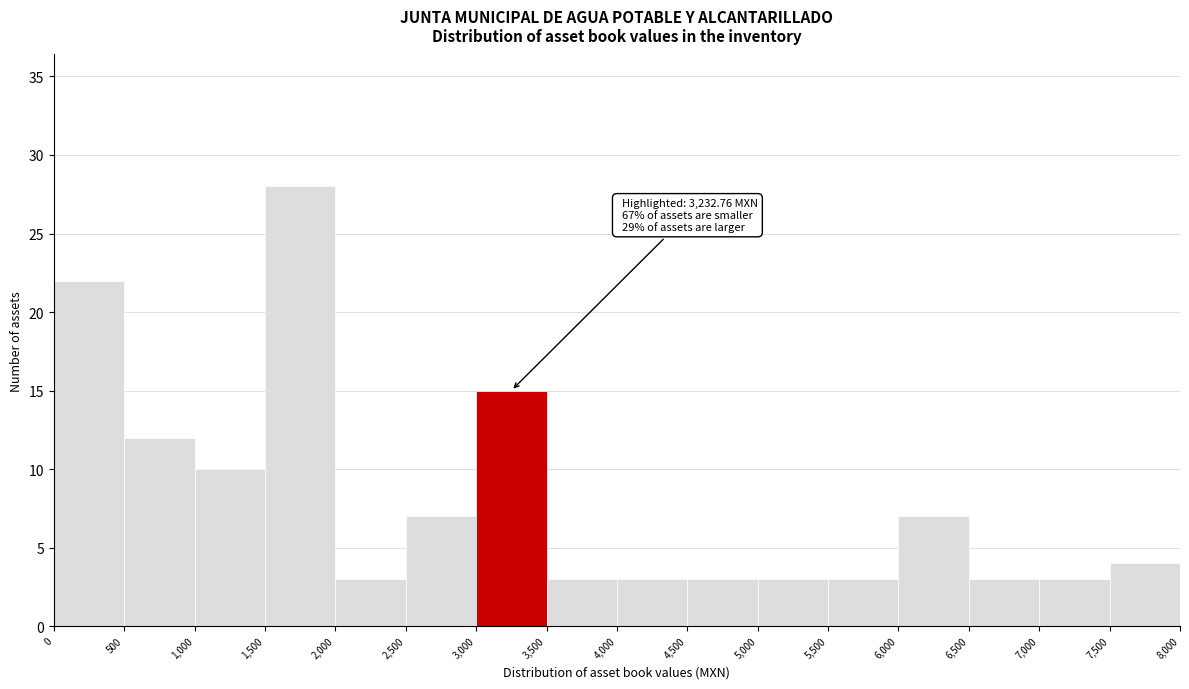

Over which range of the x-axis is the bar tallest?

1,500 to 2,000